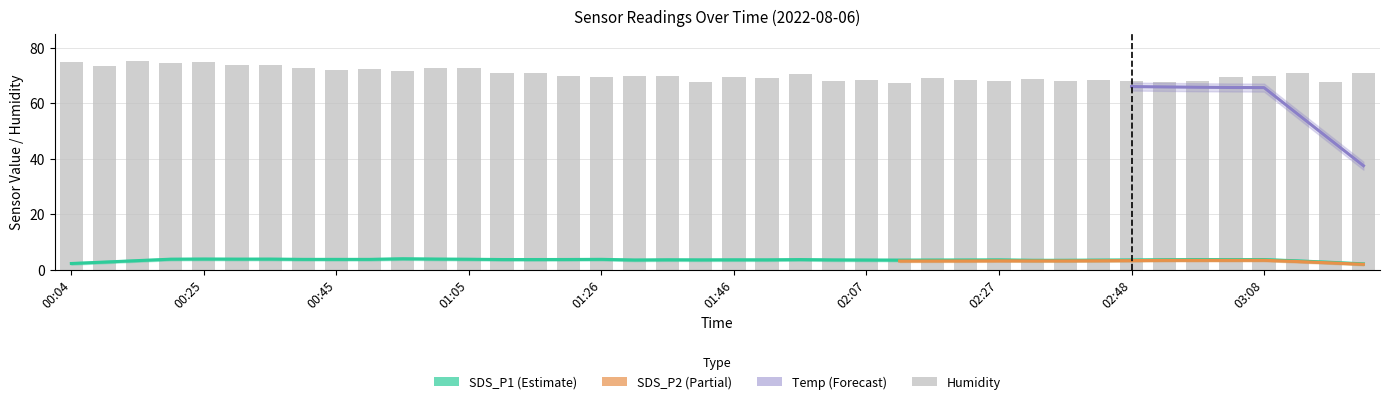

What is the value of the SDS_P1 bar at the 27th from the left?

3.2